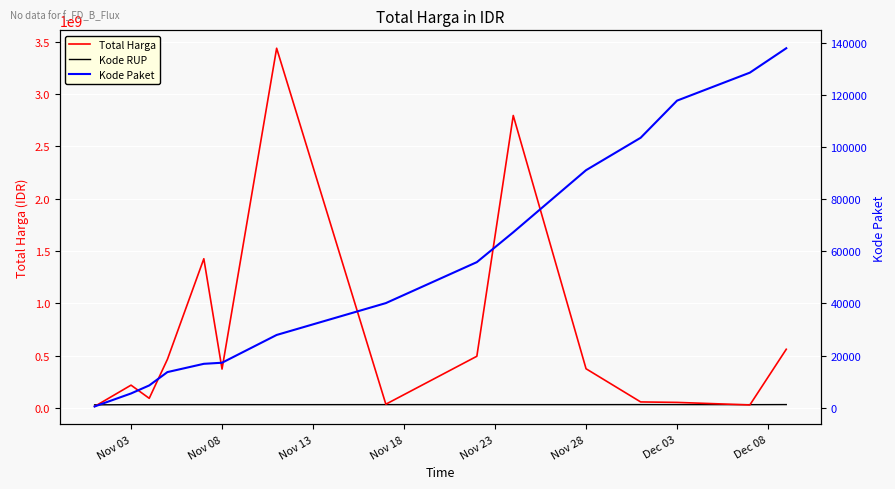

True or false: Kode Paket has more than 1 points higher than both neighbors.

False